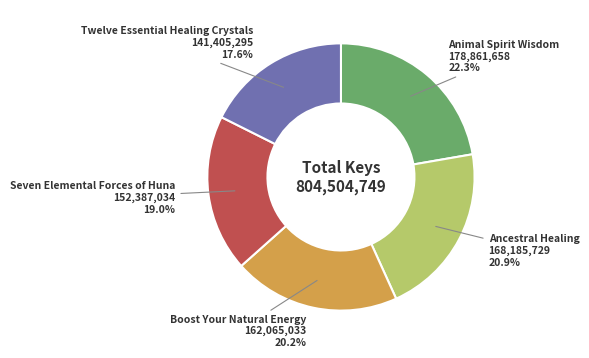

What is the largest slice in the pie chart?

Animal Spirit Wisdom